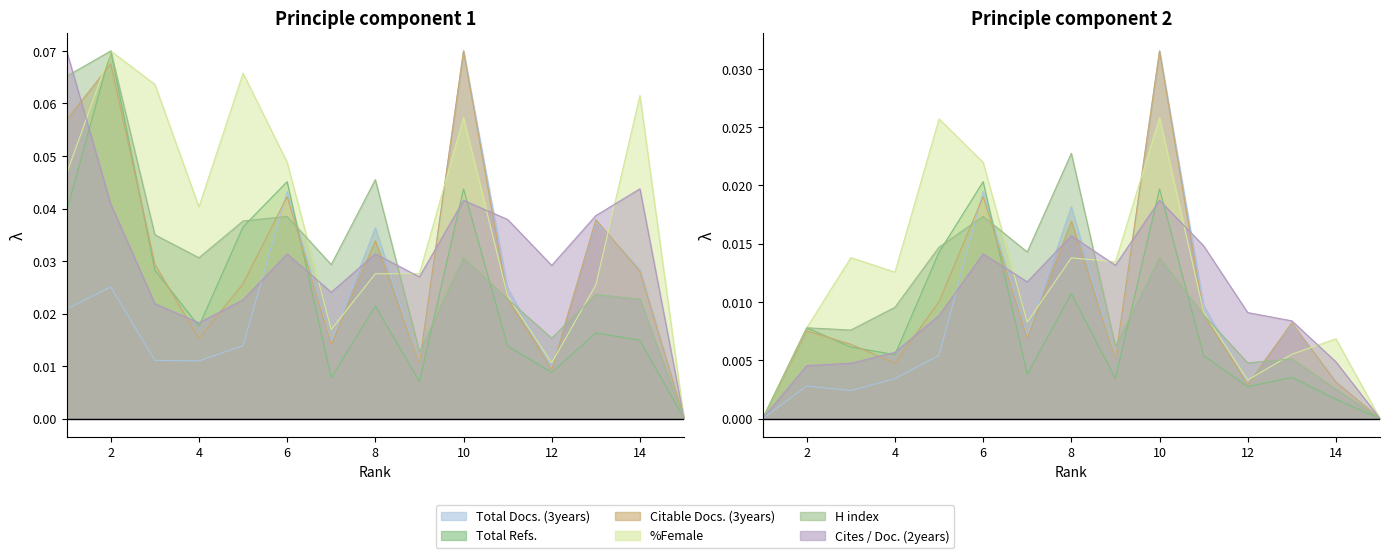

At which category is the sum across all series the highest?

2